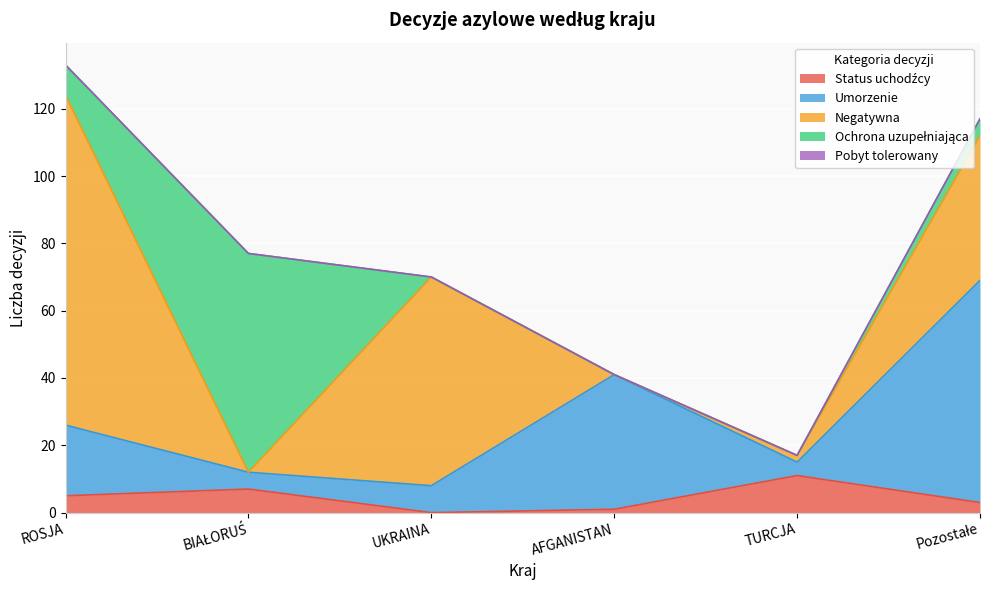

Count the number of categories in the chart.

6